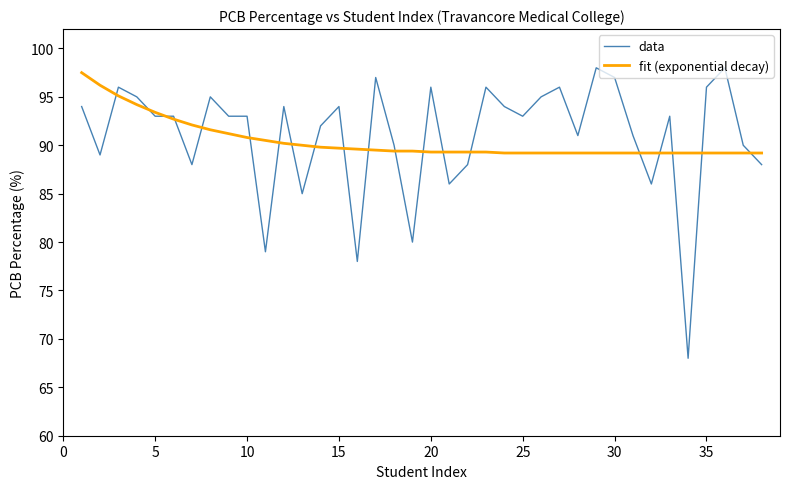

What is the maximum value shown in the chart?

98.0